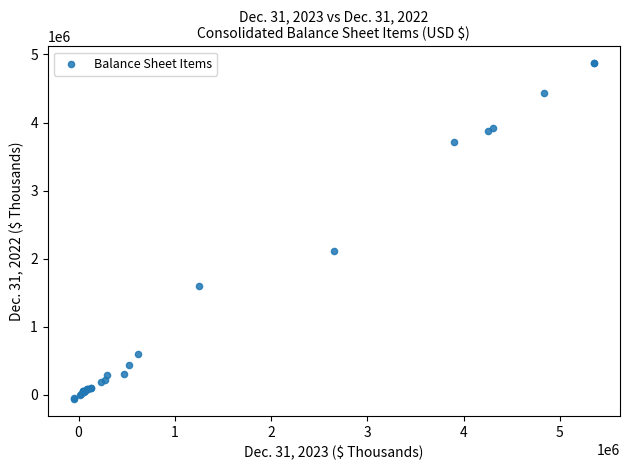

What Y value in the scatter plot is closest to 2403639?

2108061